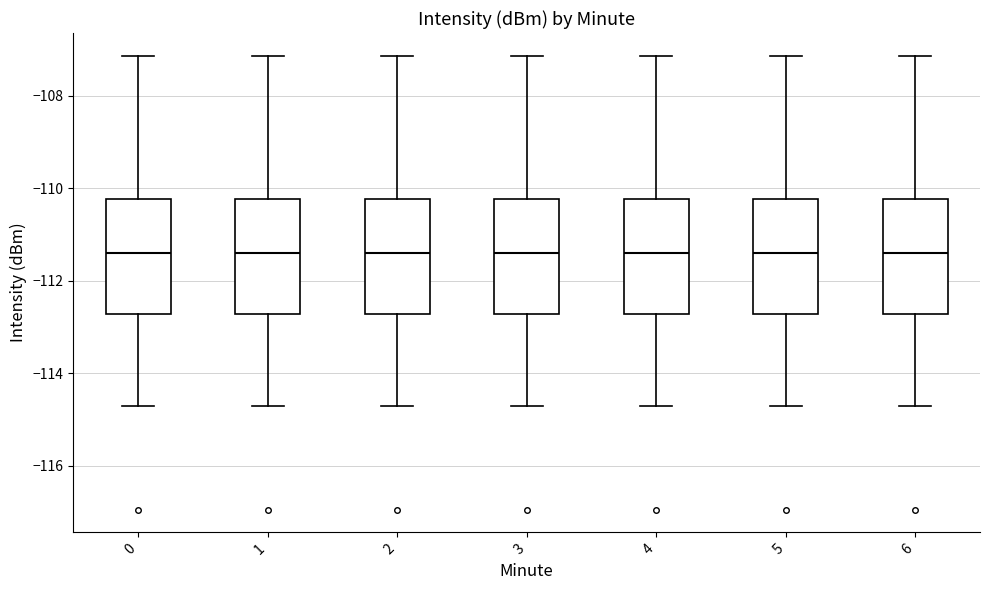

Reading left to right, transcribe this box plot: for each box, give where its median line is, the range the box spans, and where its two whiskers end, as read against the y-axis. The values are not printed on the chart, so give them approximately, as read against the axis.

0: median -111.4, box -112.8 to -110.2, whiskers -114.8 to -107.2
1: median -111.4, box -112.8 to -110.2, whiskers -114.8 to -107.2
2: median -111.4, box -112.8 to -110.2, whiskers -114.8 to -107.2
3: median -111.4, box -112.8 to -110.2, whiskers -114.8 to -107.2
4: median -111.4, box -112.8 to -110.2, whiskers -114.8 to -107.2
5: median -111.4, box -112.8 to -110.2, whiskers -114.8 to -107.2
6: median -111.4, box -112.8 to -110.2, whiskers -114.8 to -107.2